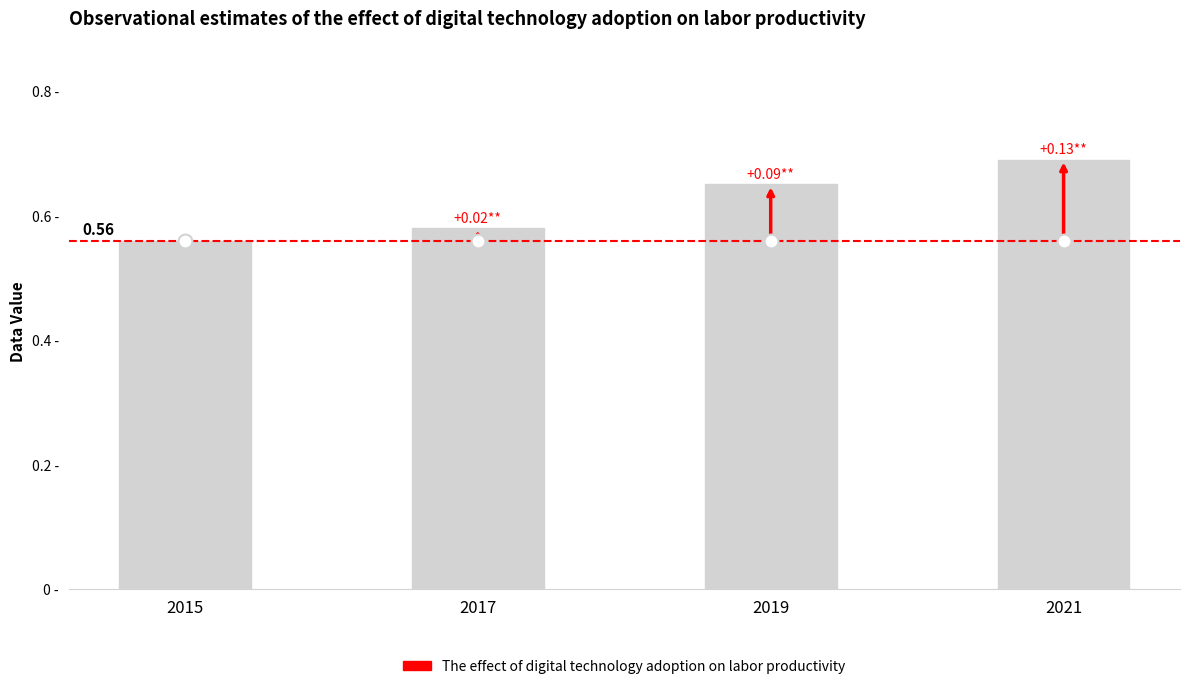

True or false: the data shows 0.7 at 2021.

True